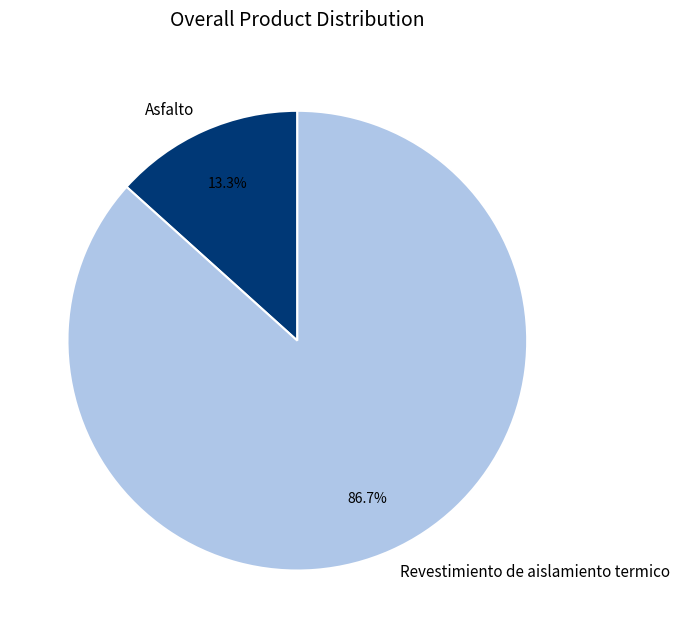

What percentage is the Asfalto slice, to the nearest percent?

13%